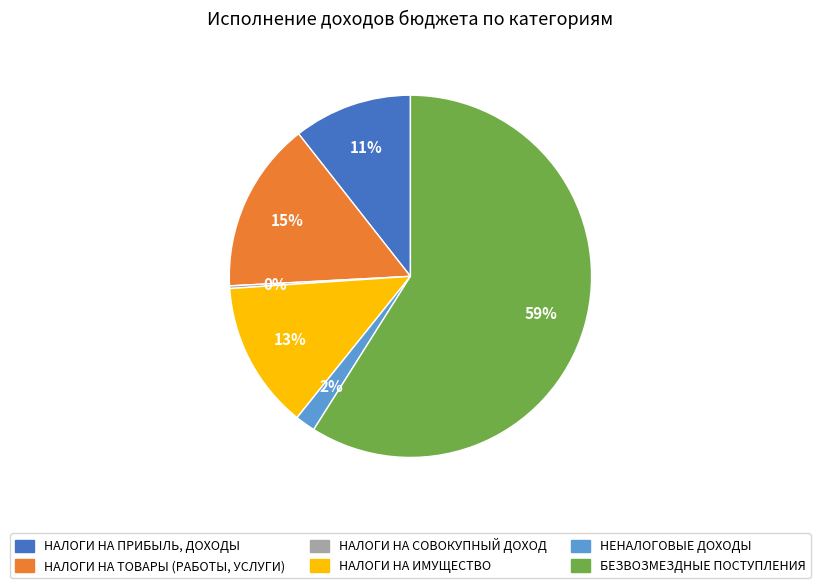

What percentage is the НАЛОГИ НА ПРИБЫЛЬ, ДОХОДЫ slice, to the nearest percent?

11%